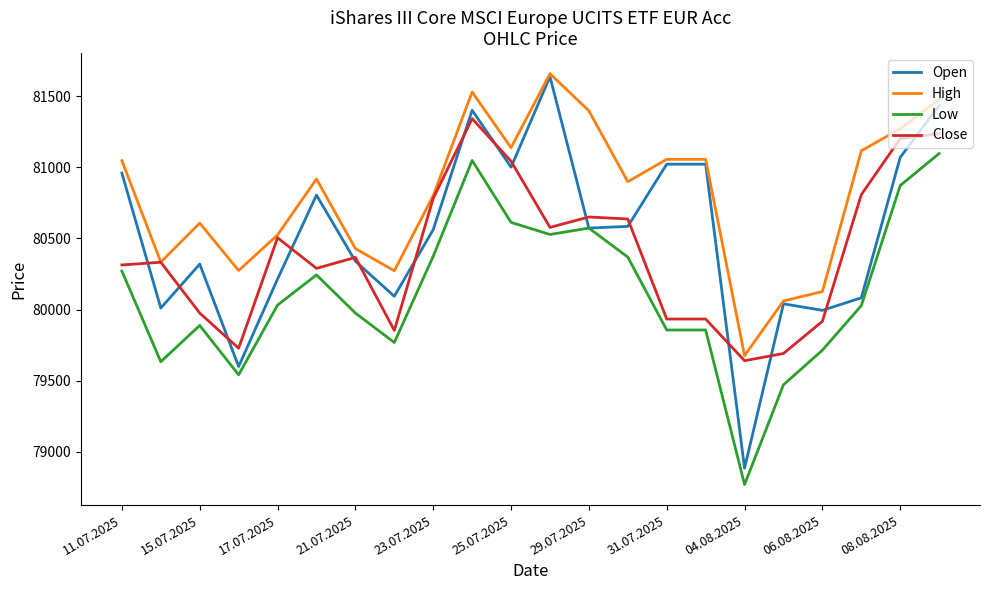

In Open, how many points are lower than both neighbors (excluding endpoints)?

7